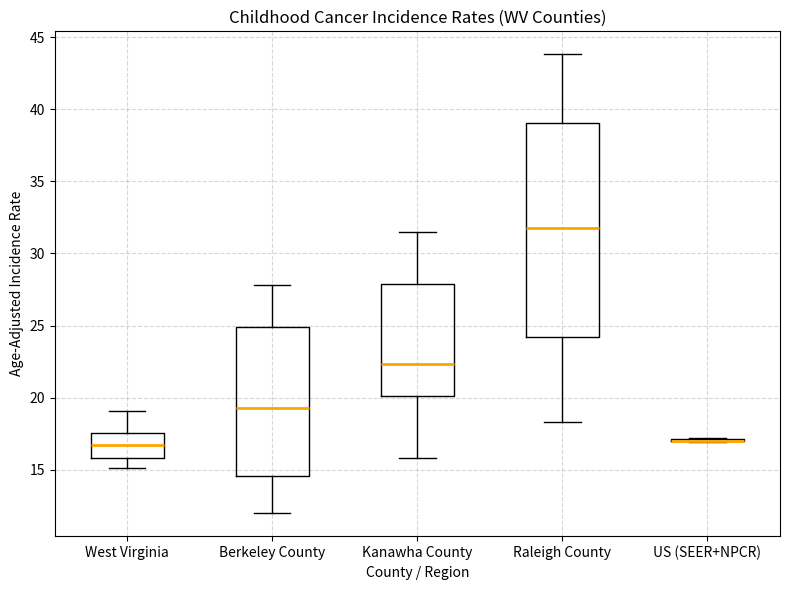

Where does the median line of the box for Raleigh County sit on the y-axis? The values are not printed on the chart, so give them approximately, as read against the axis.

31.5